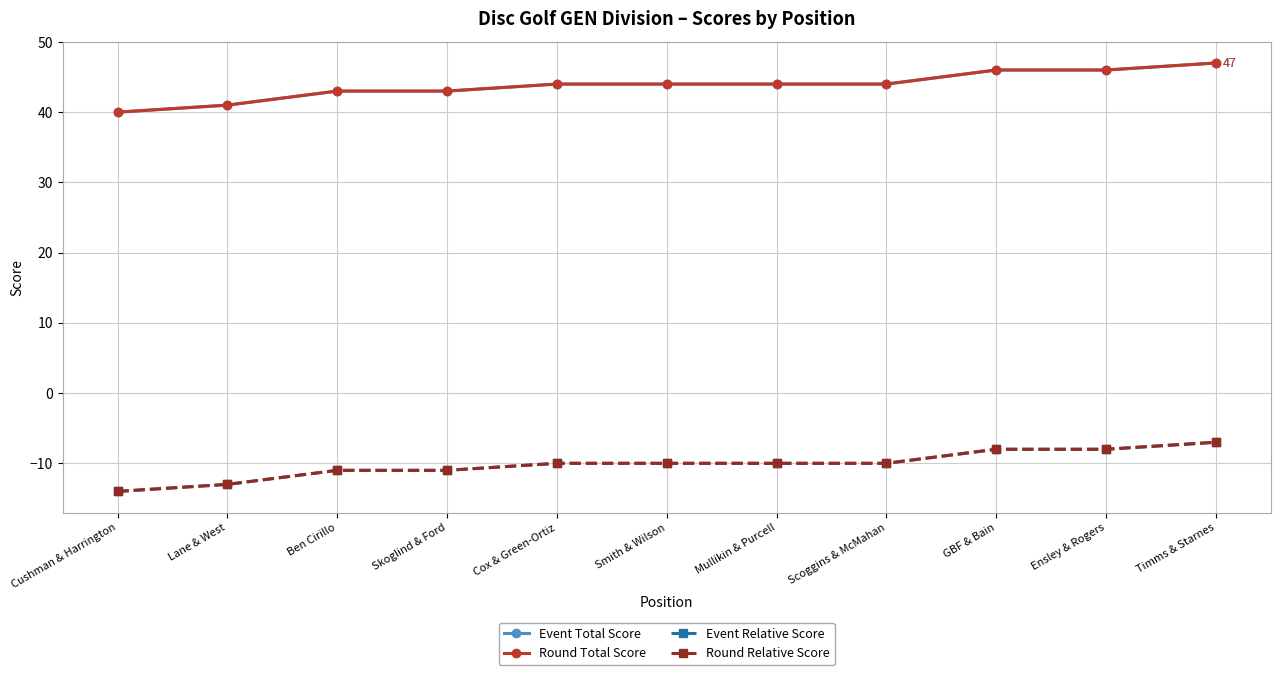

The value of Event Relative Score at Smith & Wilson is -10. True or false?

True